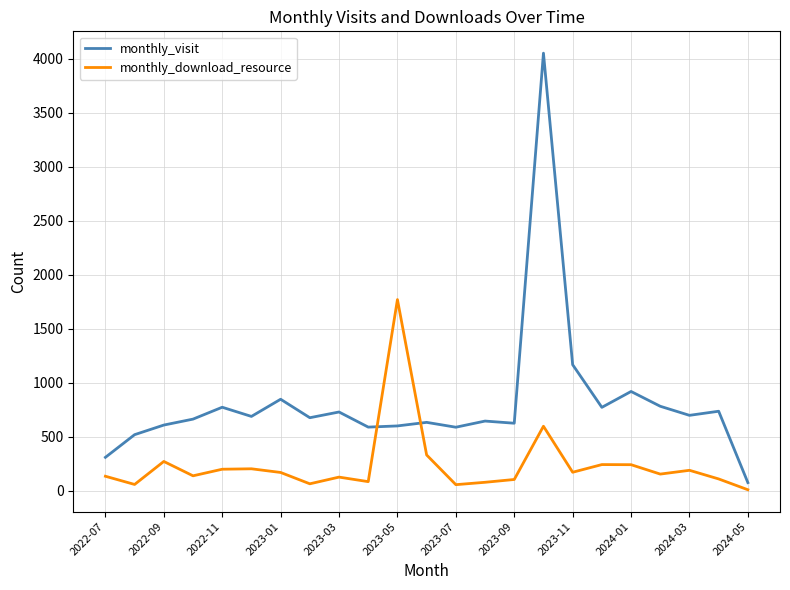

What are all the series names shown in the legend?

monthly_visit, monthly_download_resource